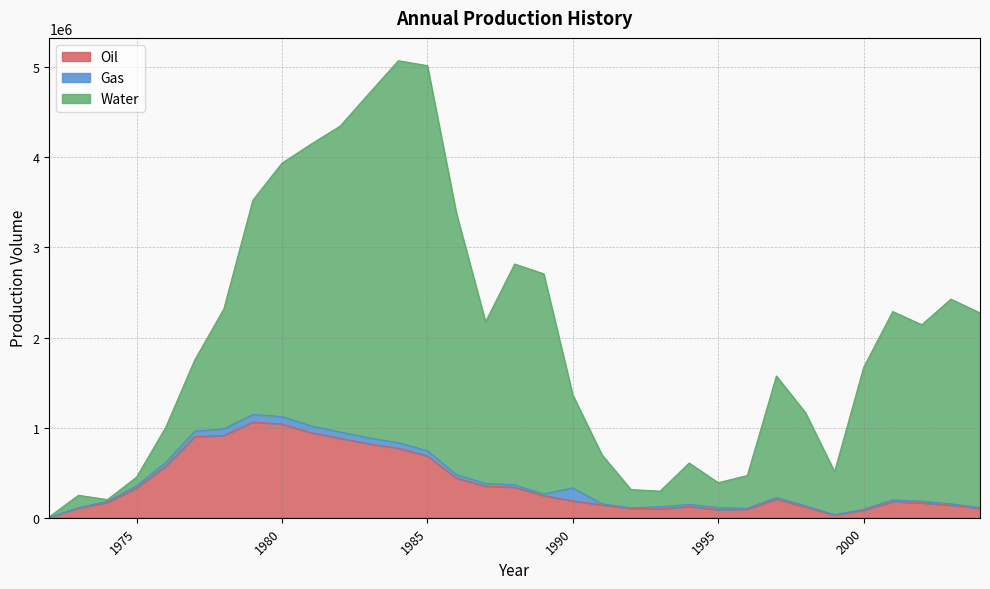

At which category is the sum across all series the highest?

1984